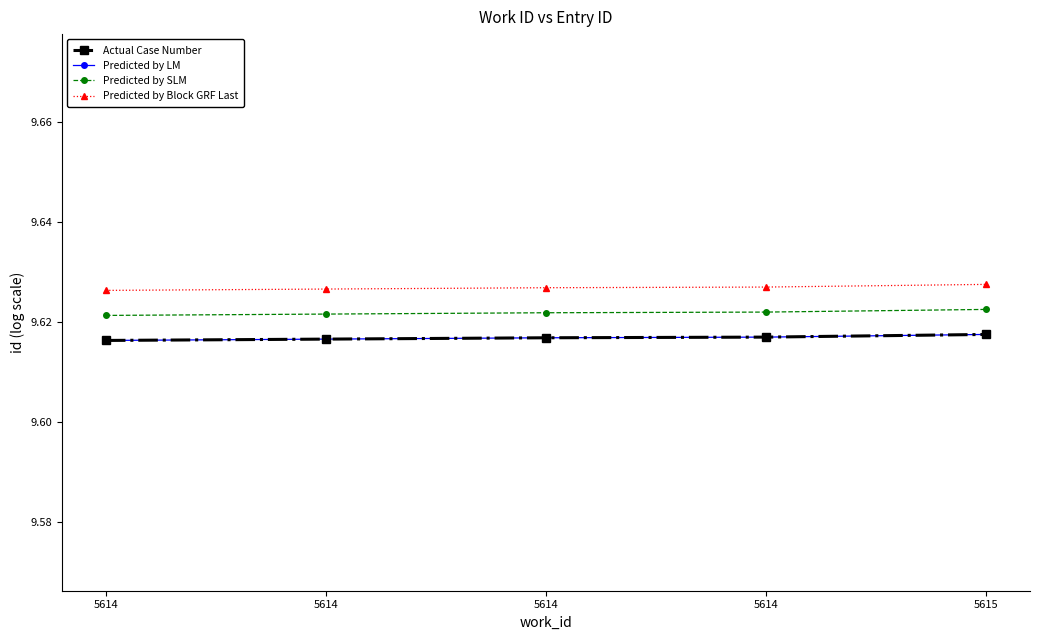

Does the chart have visible grid lines?

No